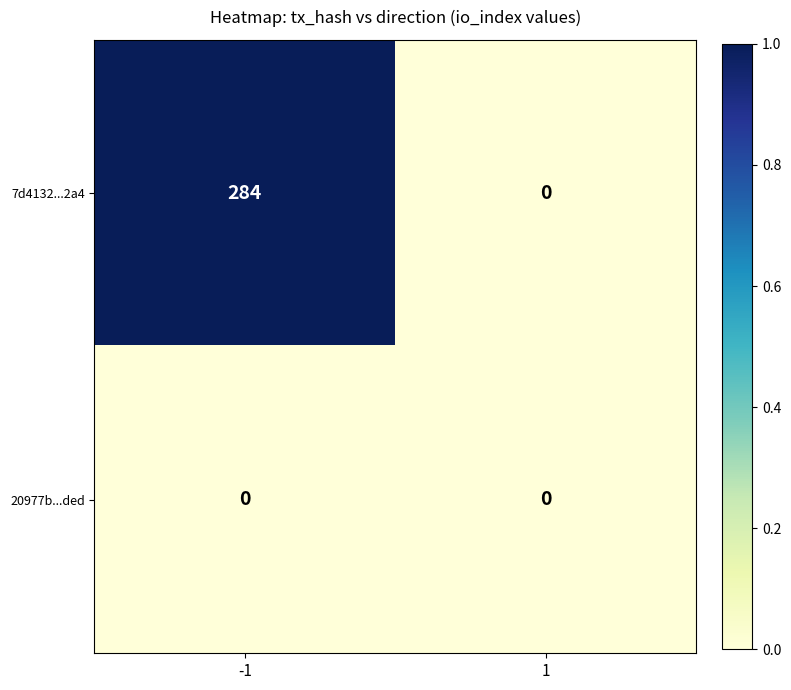

Which series has the largest total across all categories?

7d4132...2a4